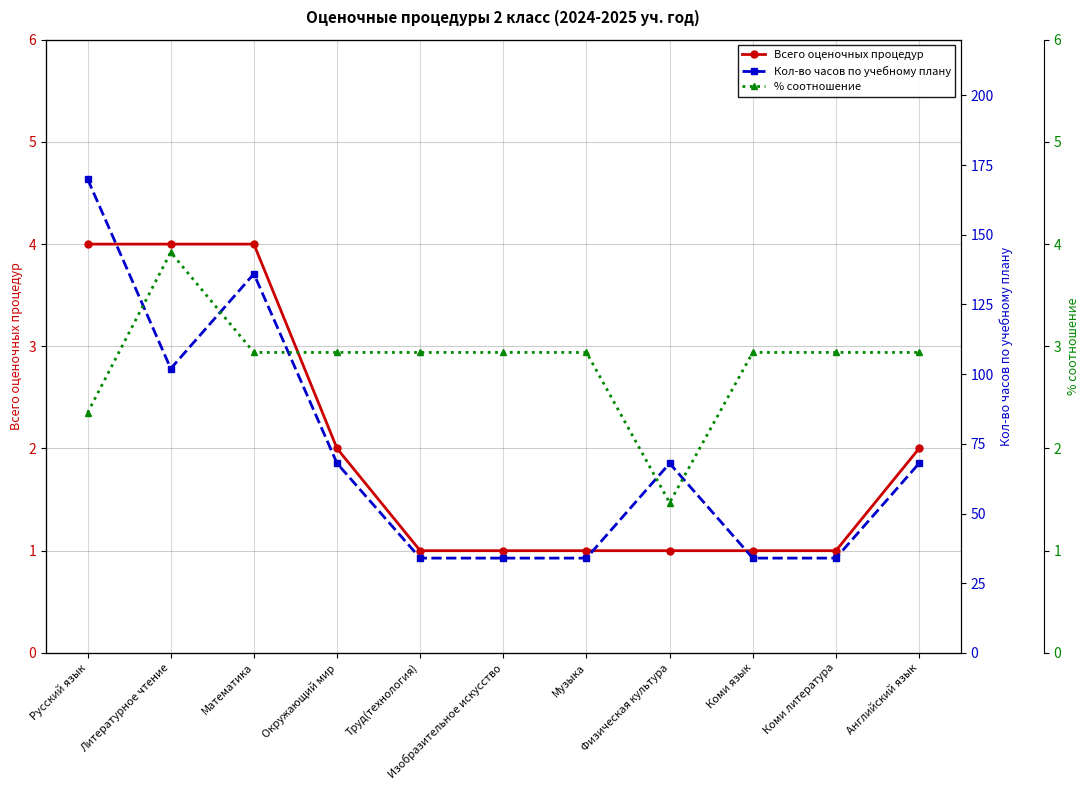

Reading left to right, extract all data points from this chart.

Всего оценочных процедур: Русский язык=4.0	Литературное чтение=4.0	Математика=4.0	Окружающий мир=2.0	Труд(технология)=1.0	Изобразительное искусство=1.0	Музыка=1.0	Физическая культура=1.0	Коми язык=1.0	Коми литература=1.0	Английский язык=2.0
Кол-во часов по учебному плану: Русский язык=170.0	Литературное чтение=102.0	Математика=136.0	Окружающий мир=68.0	Труд(технология)=34.0	Изобразительное искусство=34.0	Музыка=34.0	Физическая культура=68.0	Коми язык=34.0	Коми литература=34.0	Английский язык=68.0
% соотношение: Русский язык=2.4	Литературное чтение=3.9	Математика=2.9	Окружающий мир=2.9	Труд(технология)=2.9	Изобразительное искусство=2.9	Музыка=2.9	Физическая культура=1.5	Коми язык=2.9	Коми литература=2.9	Английский язык=2.9